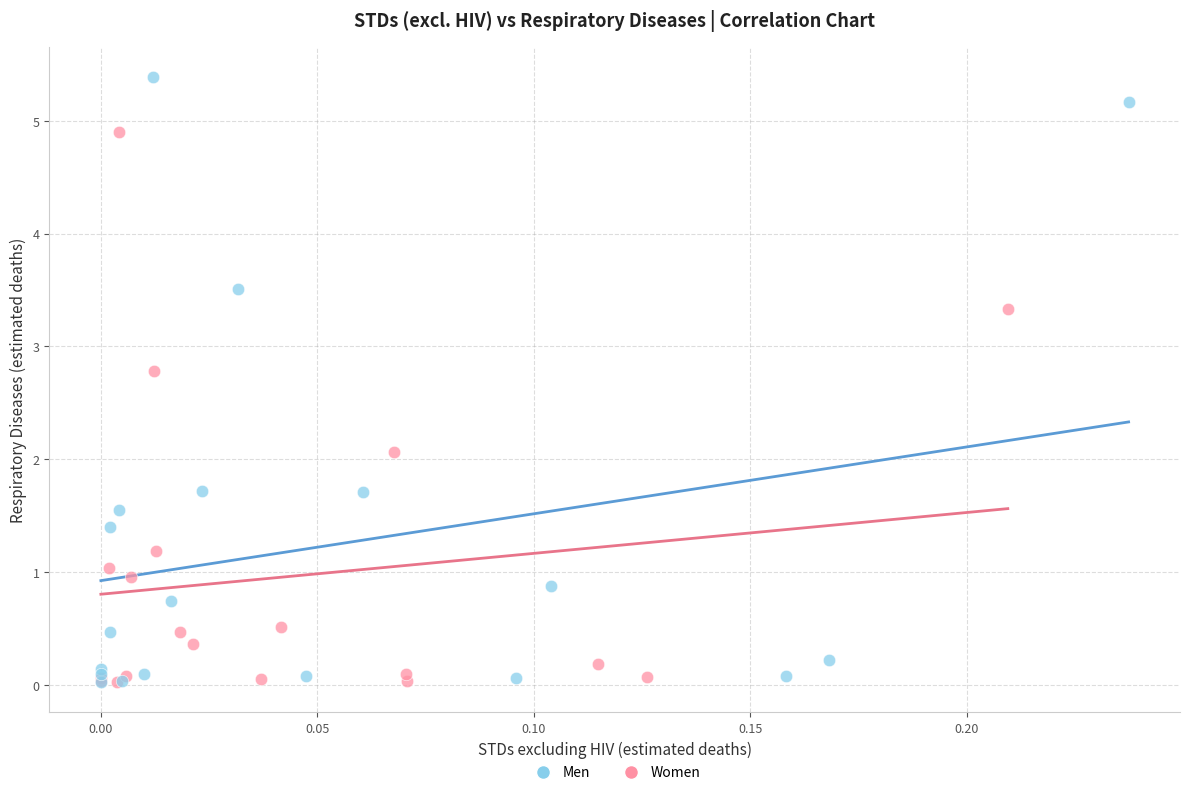

Which series has the widest spread of Y values?

Men